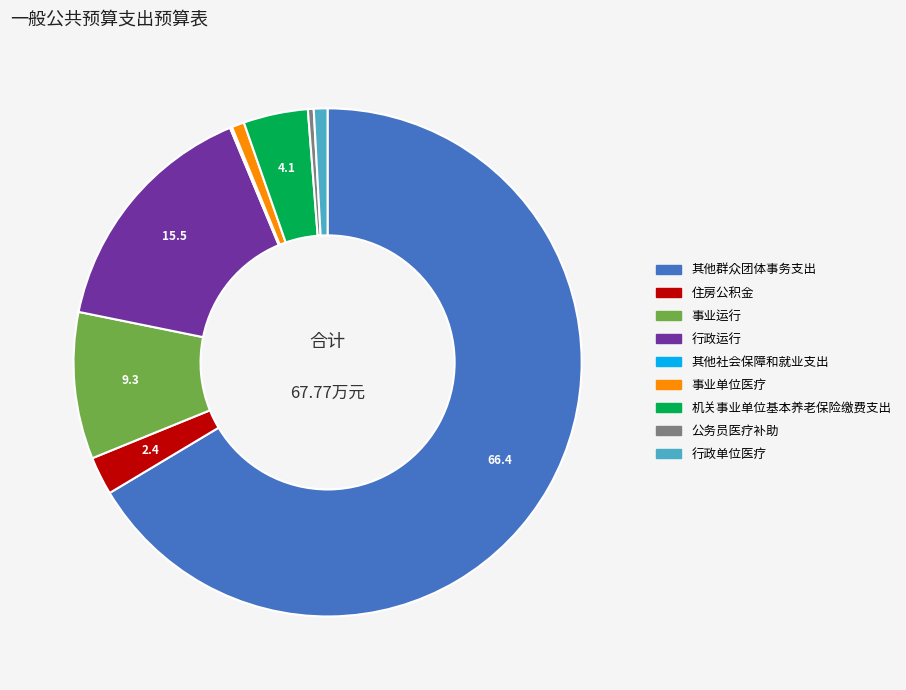

Which category has the biggest portion of the pie?

其他群众团体事务支出